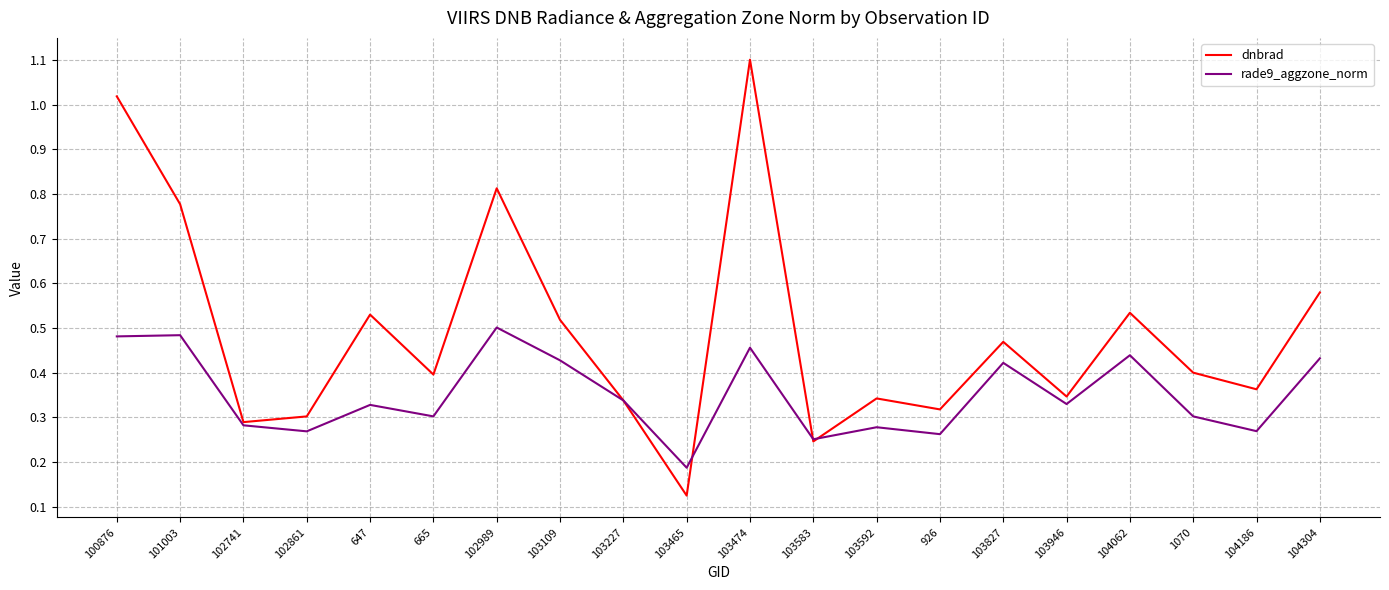

What position from the right is 926?

7